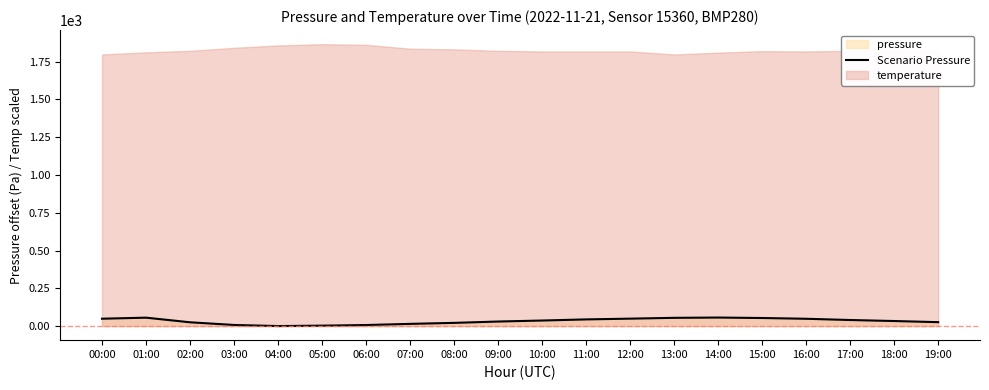

Reading right to left, what are all the values shown in this chart?

19:00=25.9	18:00=33.3	17:00=40.0	16:00=48.2	15:00=53.3	14:00=56.4	13:00=54.5	12:00=49.1	11:00=44.1	10:00=36.6	09:00=30.0	08:00=21.1	07:00=14.5	06:00=6.8	05:00=2.7	04:00=0.0	03:00=7.2	02:00=25.0	01:00=55.6	00:00=48.6